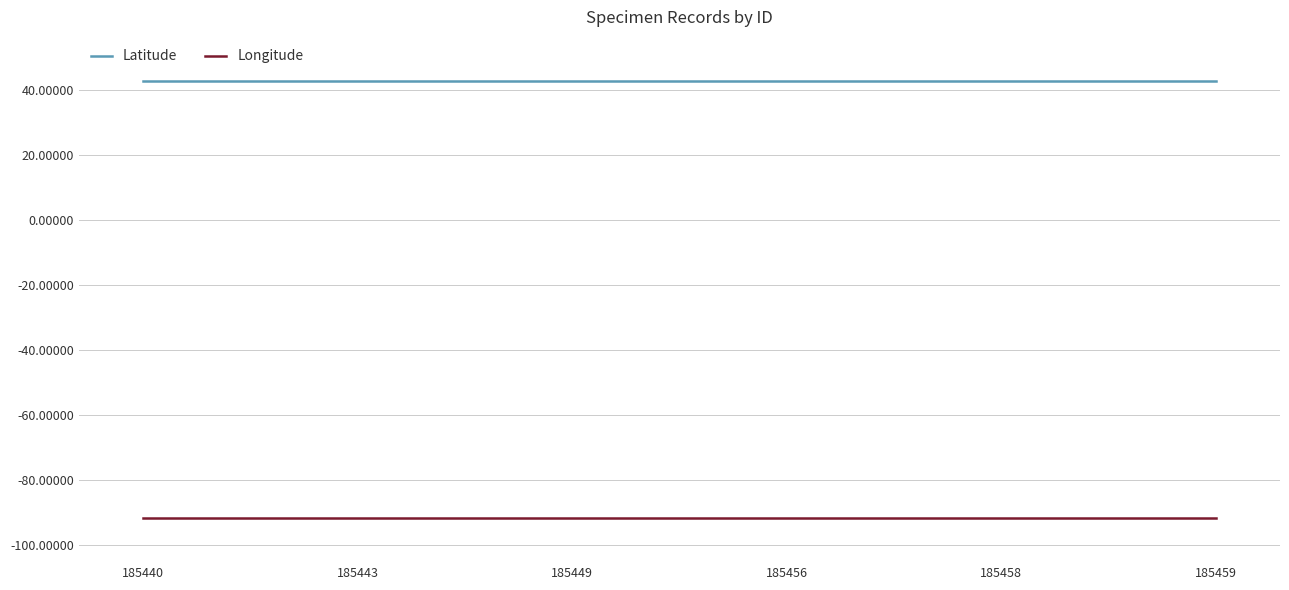

Rank the series at 185440 from lowest to highest value.

Longitude, Latitude